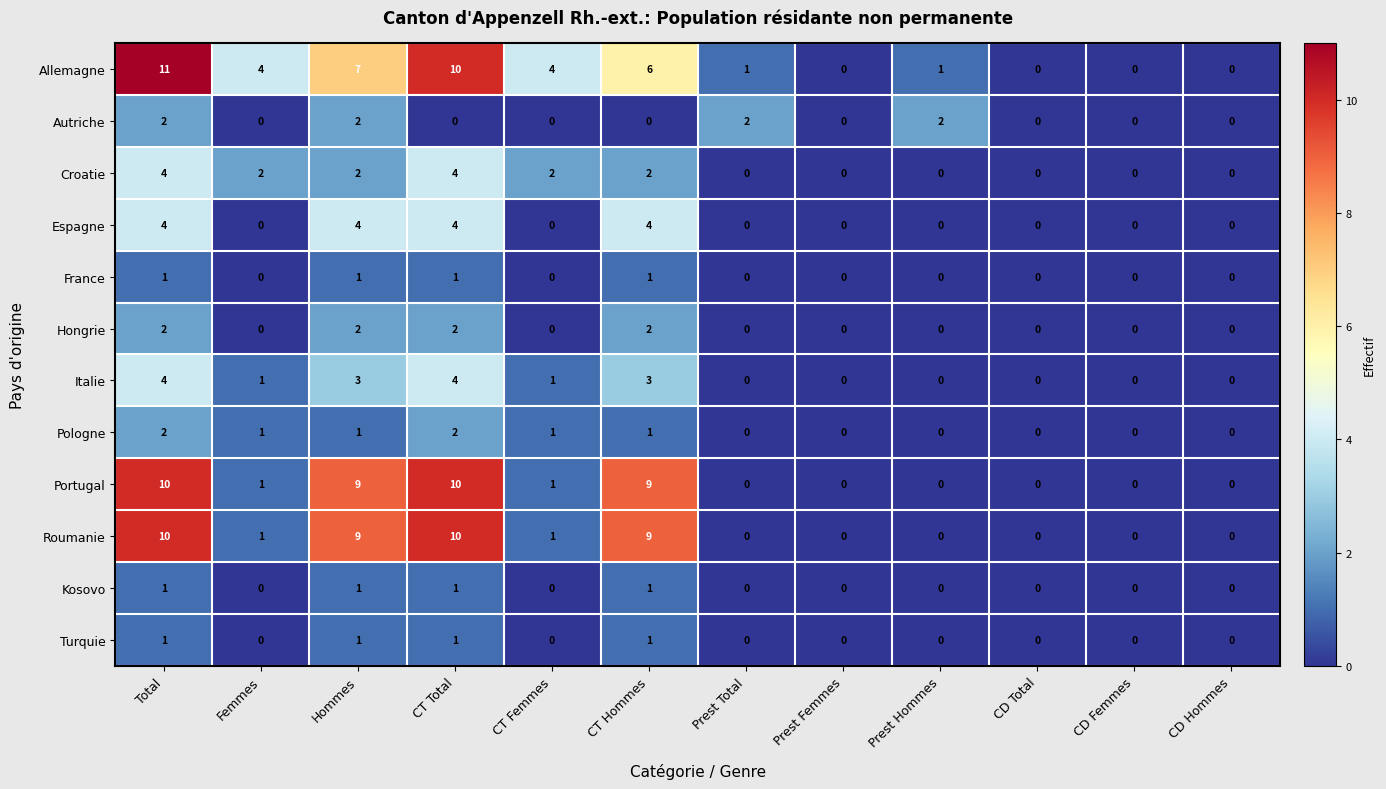

Which series has the largest range (max minus min)?

Allemagne